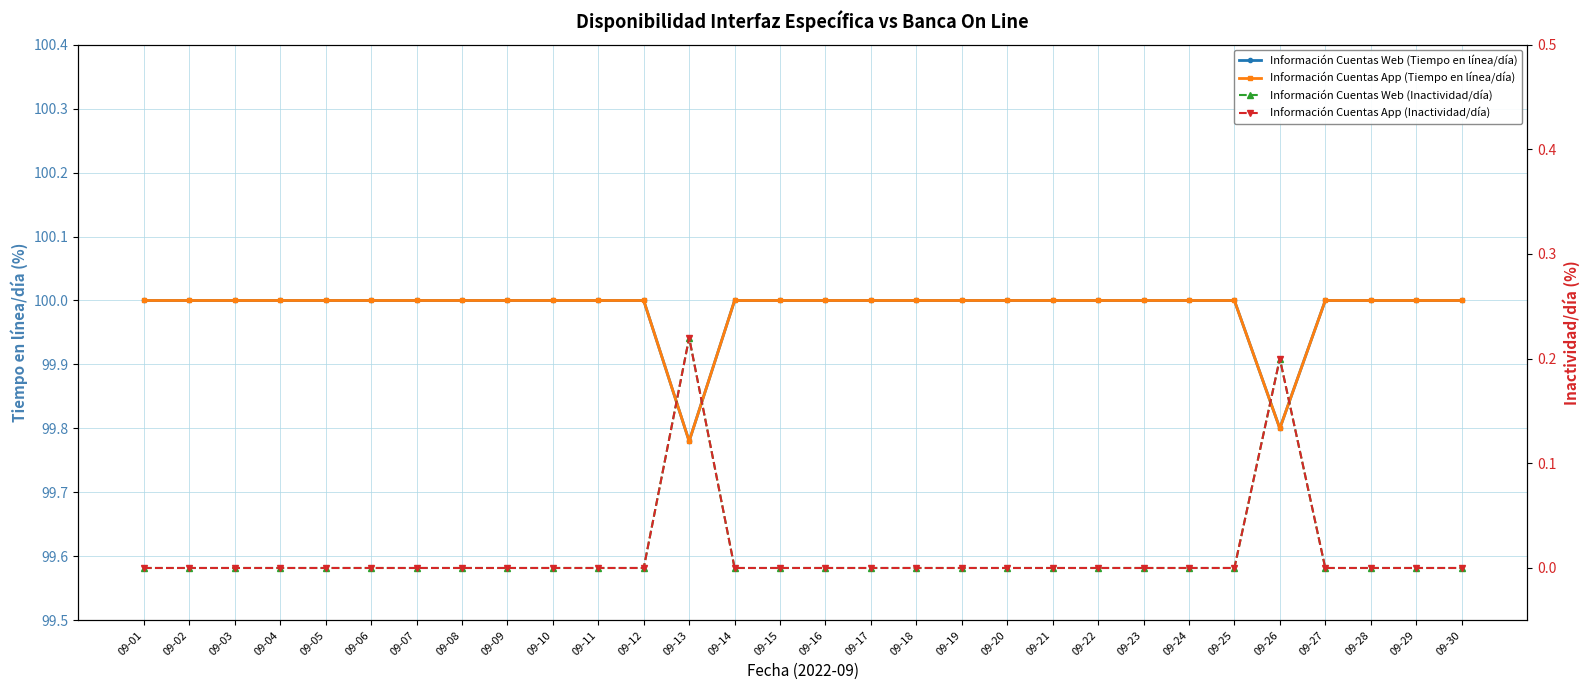

Reading left to right, transcribe all the data shown in this chart.

Información Cuentas Web (Tiempo en línea/día): 100.0	100.0	100.0	100.0	100.0	100.0	100.0	100.0	100.0	100.0	100.0	100.0	99.8	100.0	100.0	100.0	100.0	100.0	100.0	100.0	100.0	100.0	100.0	100.0	100.0	99.8	100.0	100.0	100.0	100.0
Información Cuentas App (Tiempo en línea/día): 100.0	100.0	100.0	100.0	100.0	100.0	100.0	100.0	100.0	100.0	100.0	100.0	99.8	100.0	100.0	100.0	100.0	100.0	100.0	100.0	100.0	100.0	100.0	100.0	100.0	99.8	100.0	100.0	100.0	100.0
Información Cuentas Web (Inactividad/día): 0.0	0.0	0.0	0.0	0.0	0.0	0.0	0.0	0.0	0.0	0.0	0.0	0.2	0.0	0.0	0.0	0.0	0.0	0.0	0.0	0.0	0.0	0.0	0.0	0.0	0.2	0.0	0.0	0.0	0.0
Información Cuentas App (Inactividad/día): 0.0	0.0	0.0	0.0	0.0	0.0	0.0	0.0	0.0	0.0	0.0	0.0	0.2	0.0	0.0	0.0	0.0	0.0	0.0	0.0	0.0	0.0	0.0	0.0	0.0	0.2	0.0	0.0	0.0	0.0